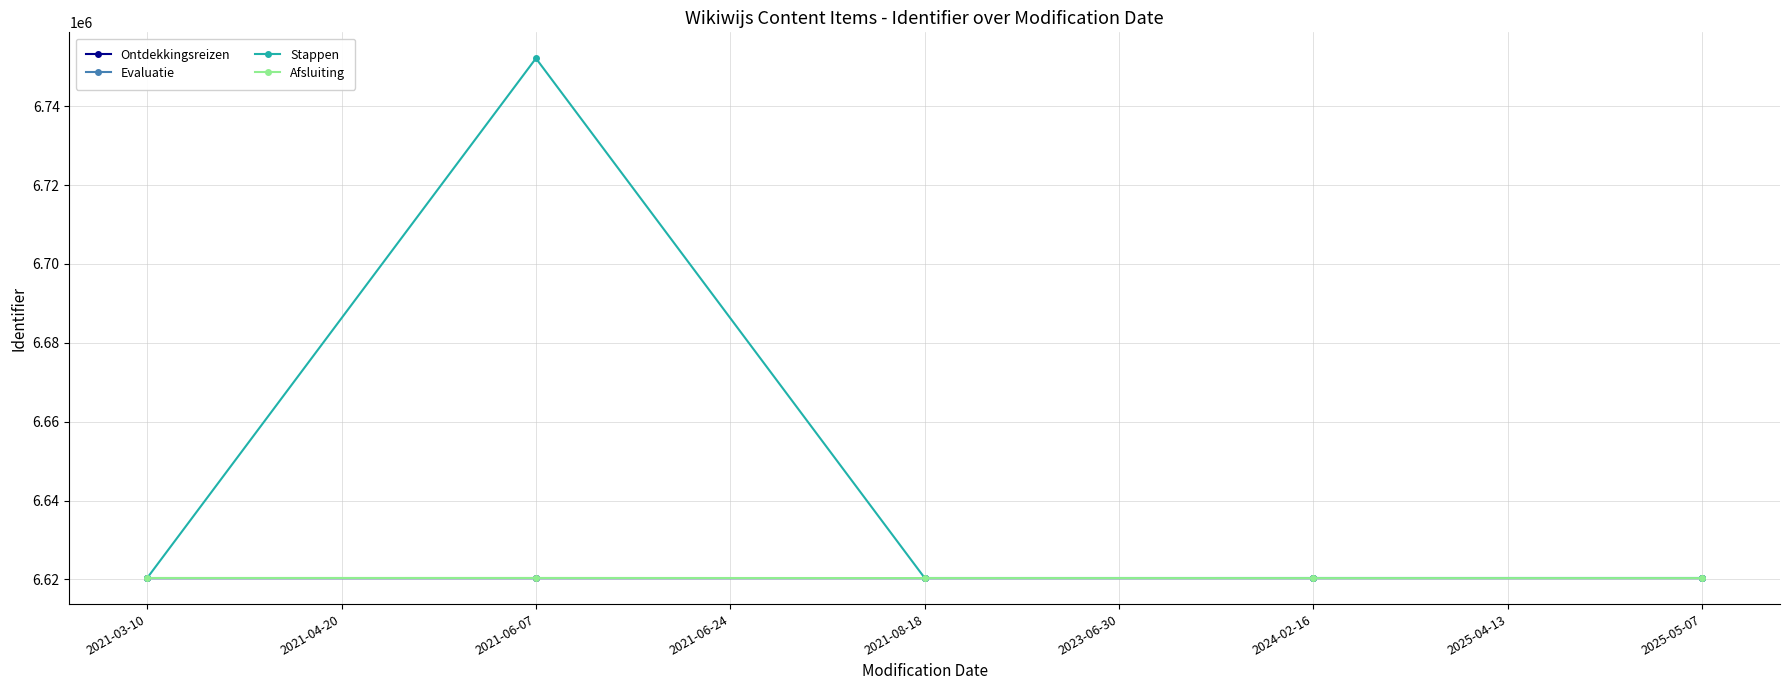

Which series has the widest spread of values?

Stappen